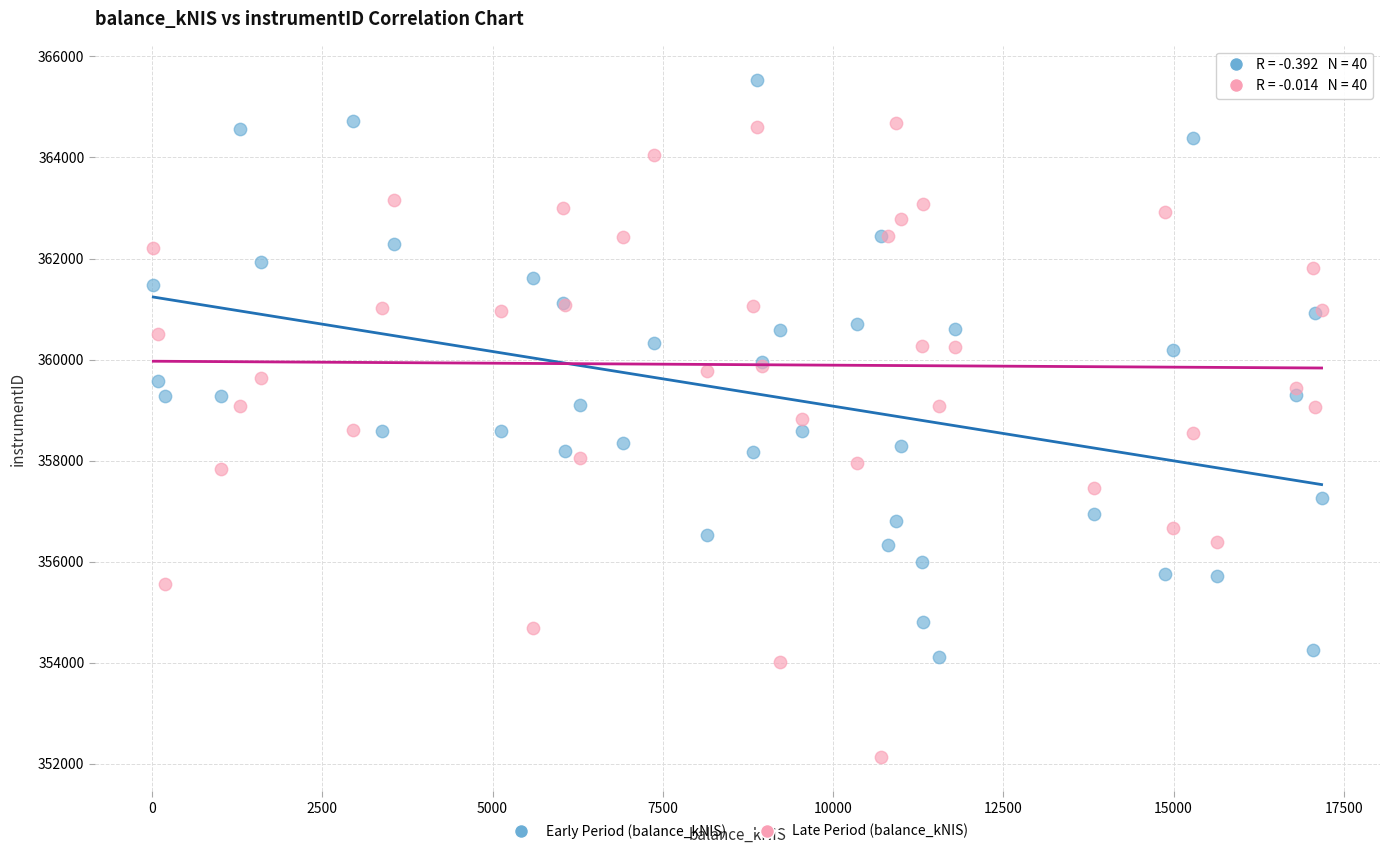

Which series reaches the maximum Y coordinate?

Early Period (balance_kNIS)